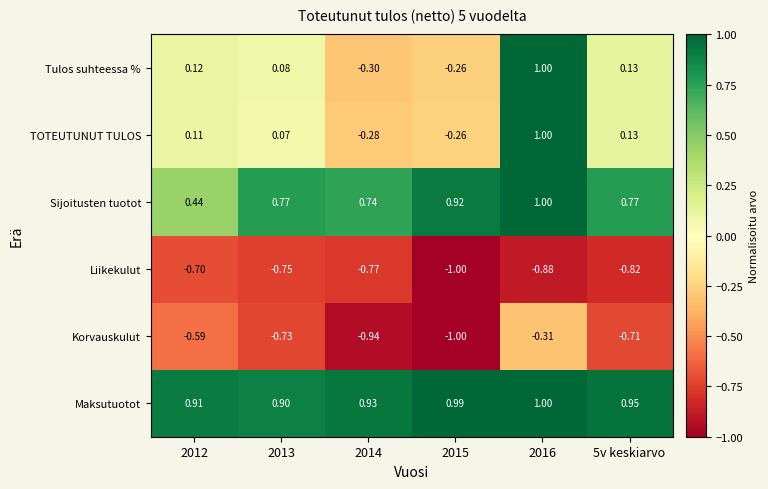

How many data points does each series have?

6